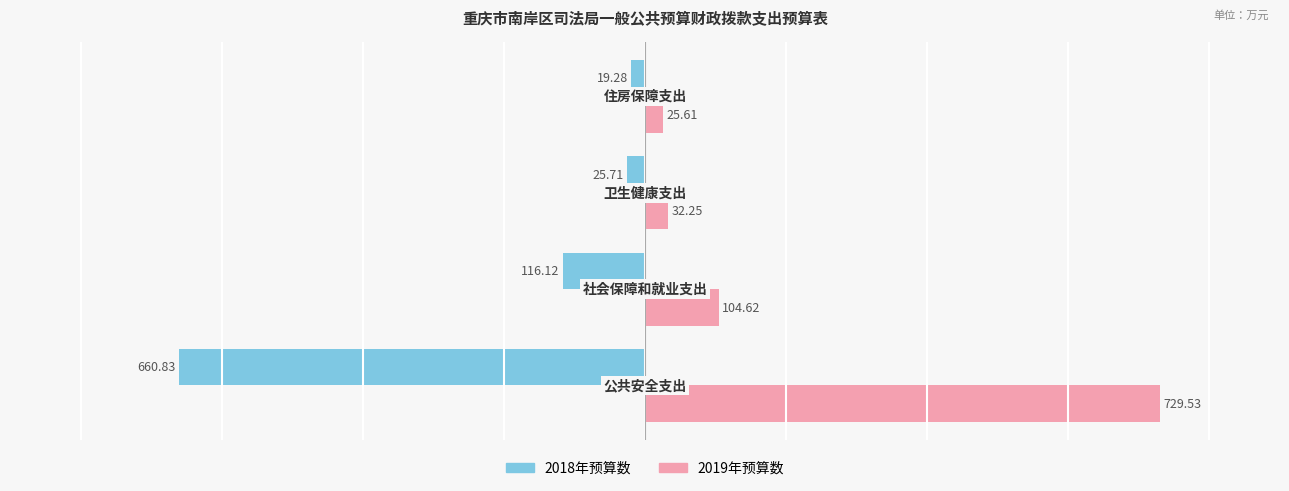

What is the average value of the 2018年预算数 series?

-205.5